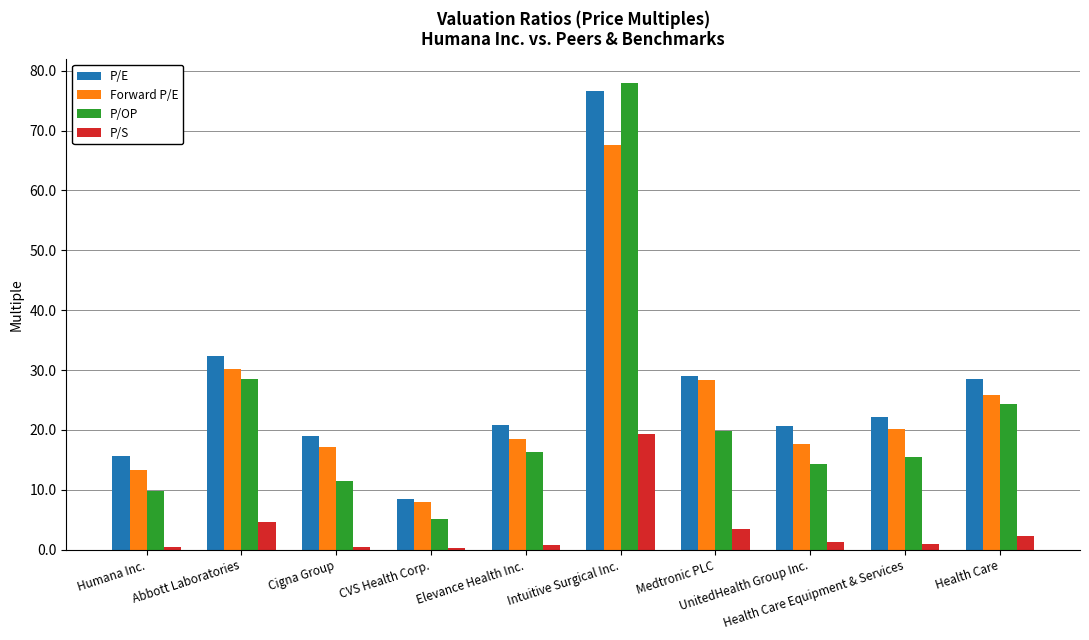

What is the maximum value shown in the chart?

78.0